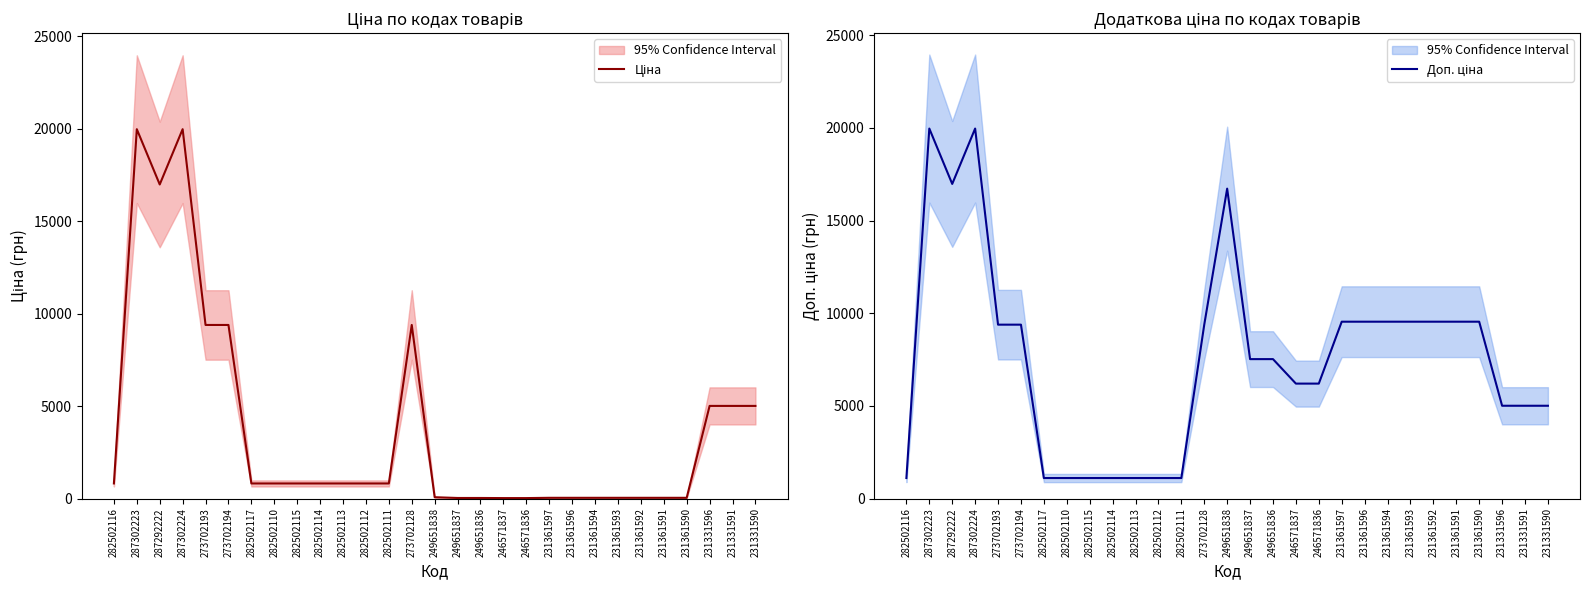

Which label corresponds to the largest value in the chart?

287302223